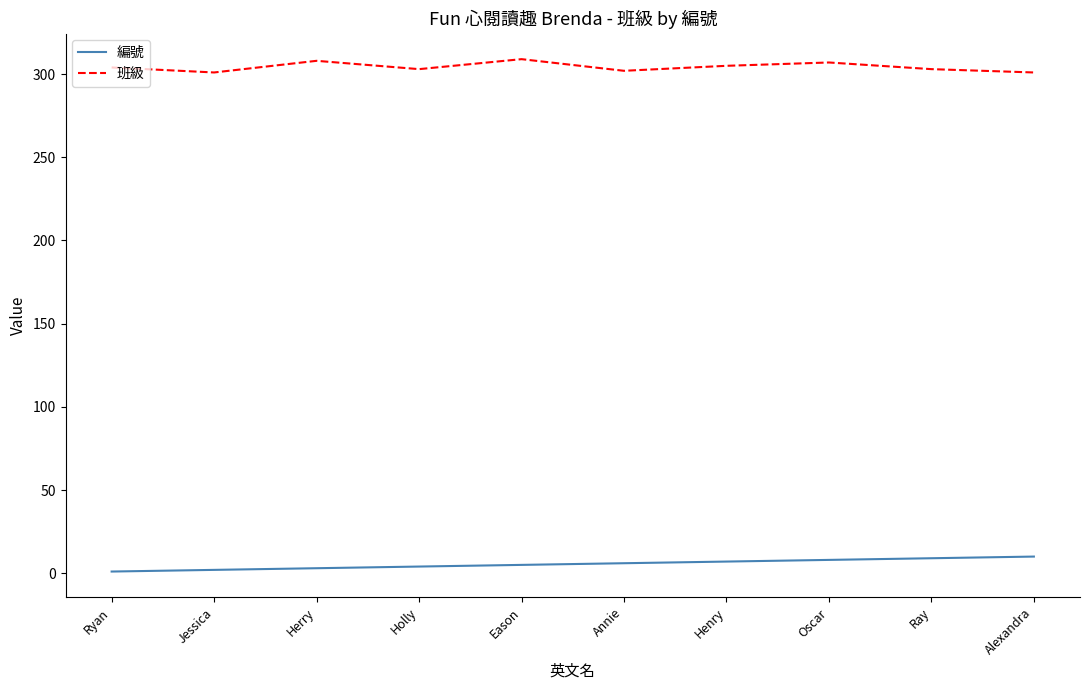

What is the highest value of the 班級 series?

309